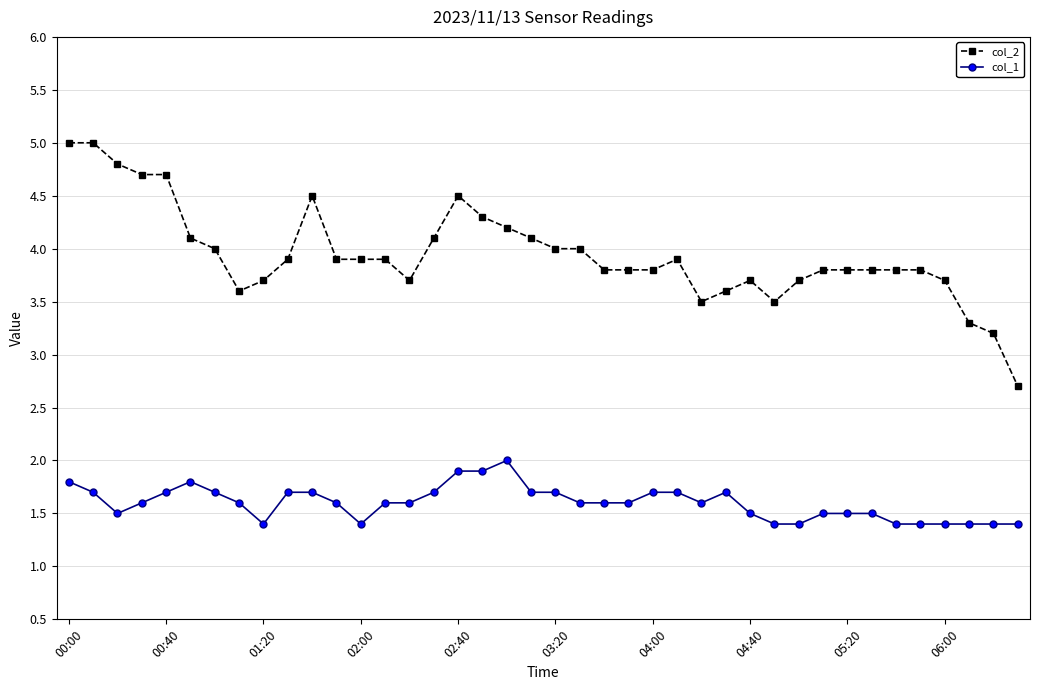

List the series in order of their peak value, highest first.

col_2, col_1